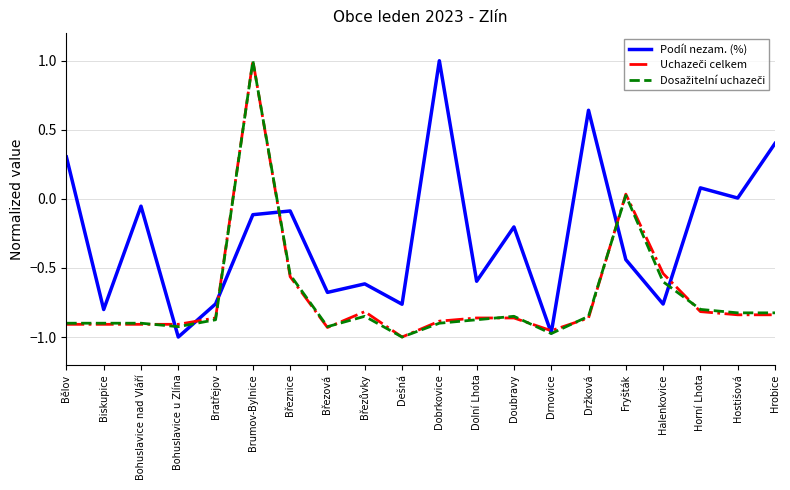

The Podíl nezam. (%) series shows -0.8 at Dešná. True or false?

True